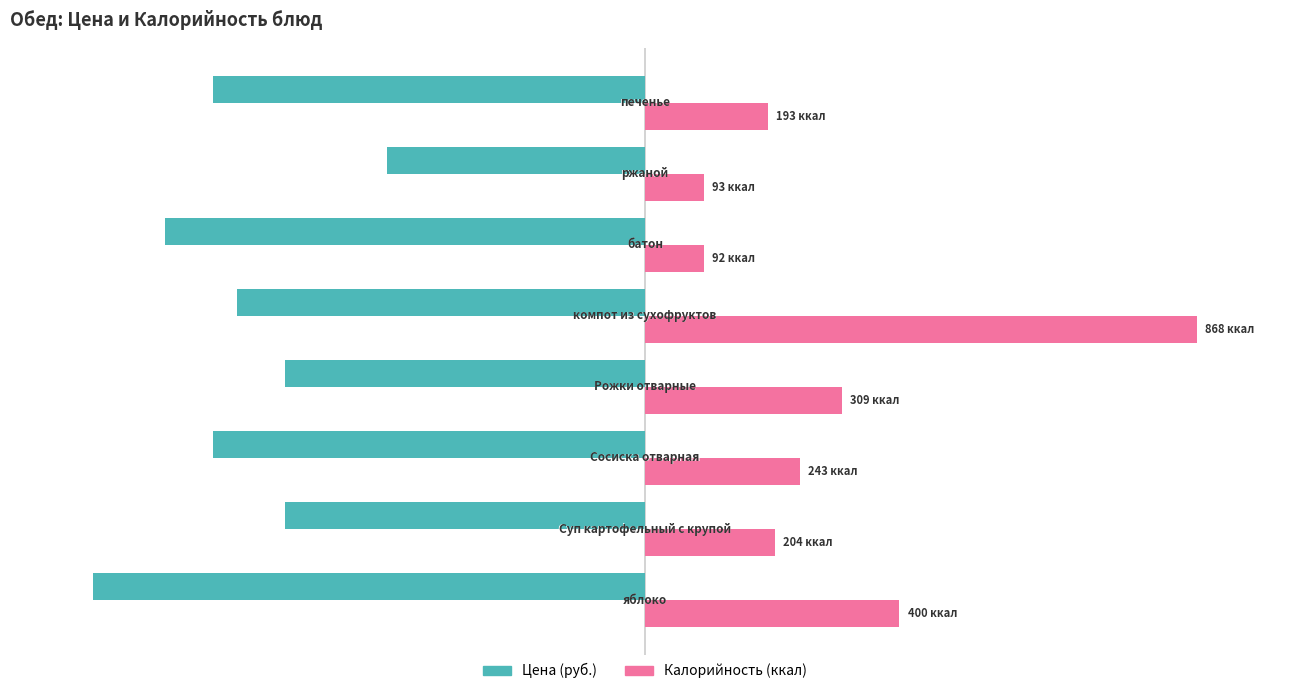

How many bars are there in total?

16